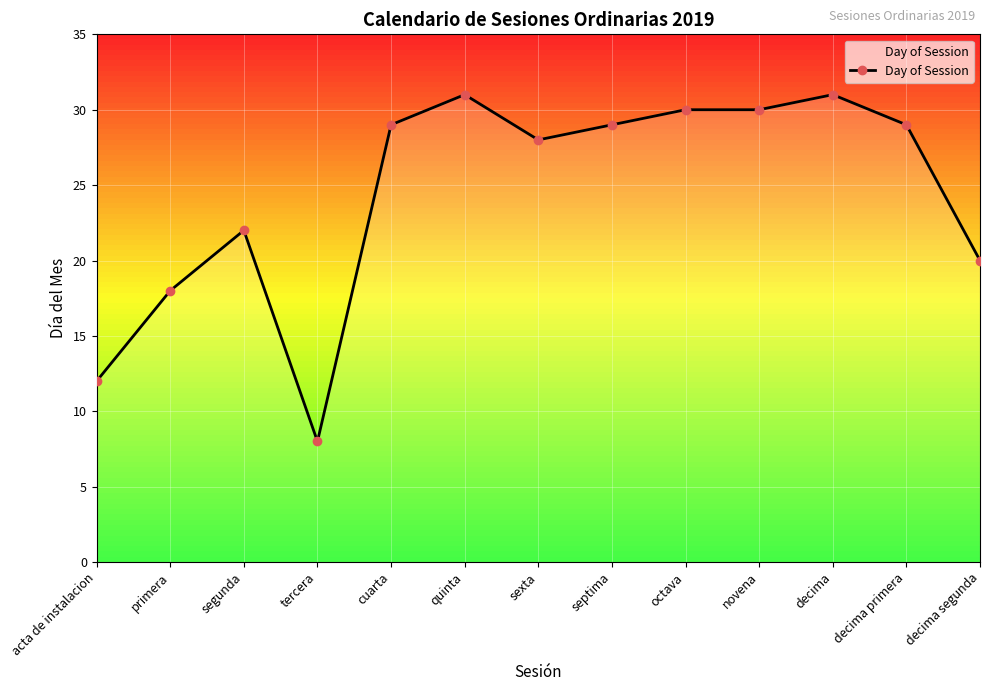

True or false: the data shows 20 at octava.

False